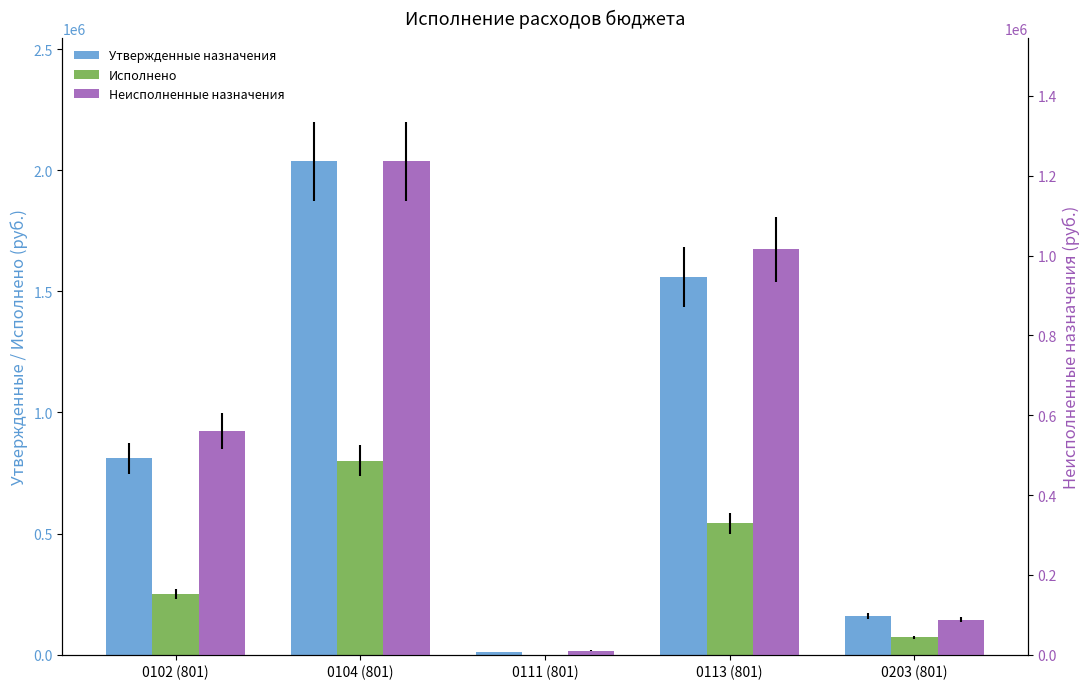

Reading right to left, transcribe all the data shown in this chart.

Утвержденные назначения: 159700.0	1558899.0	10000.0	2036370.0	810660.0
Исполнено: 71633.0	543301.0	0.0	800431.5	249504.4
Неисполненные назначения: 88067.0	1015598.0	10000.0	1235938.5	561155.6